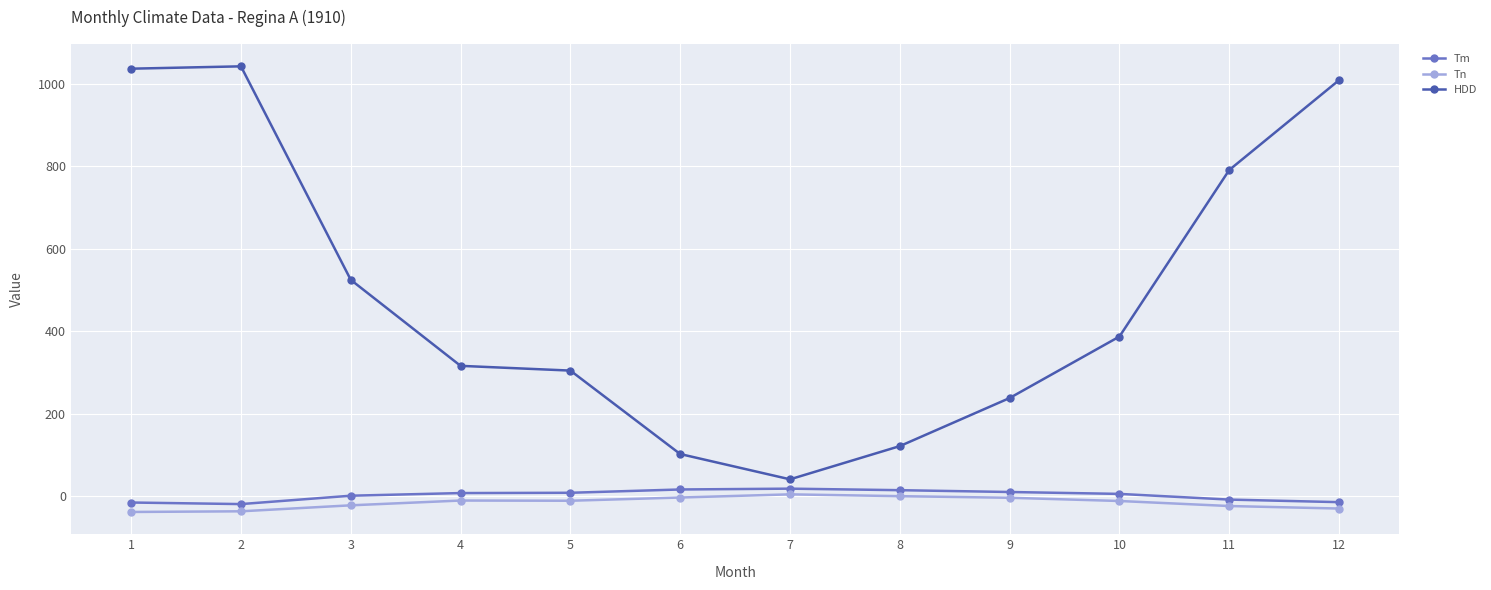

Is this an area chart (filled region under the line)?

No